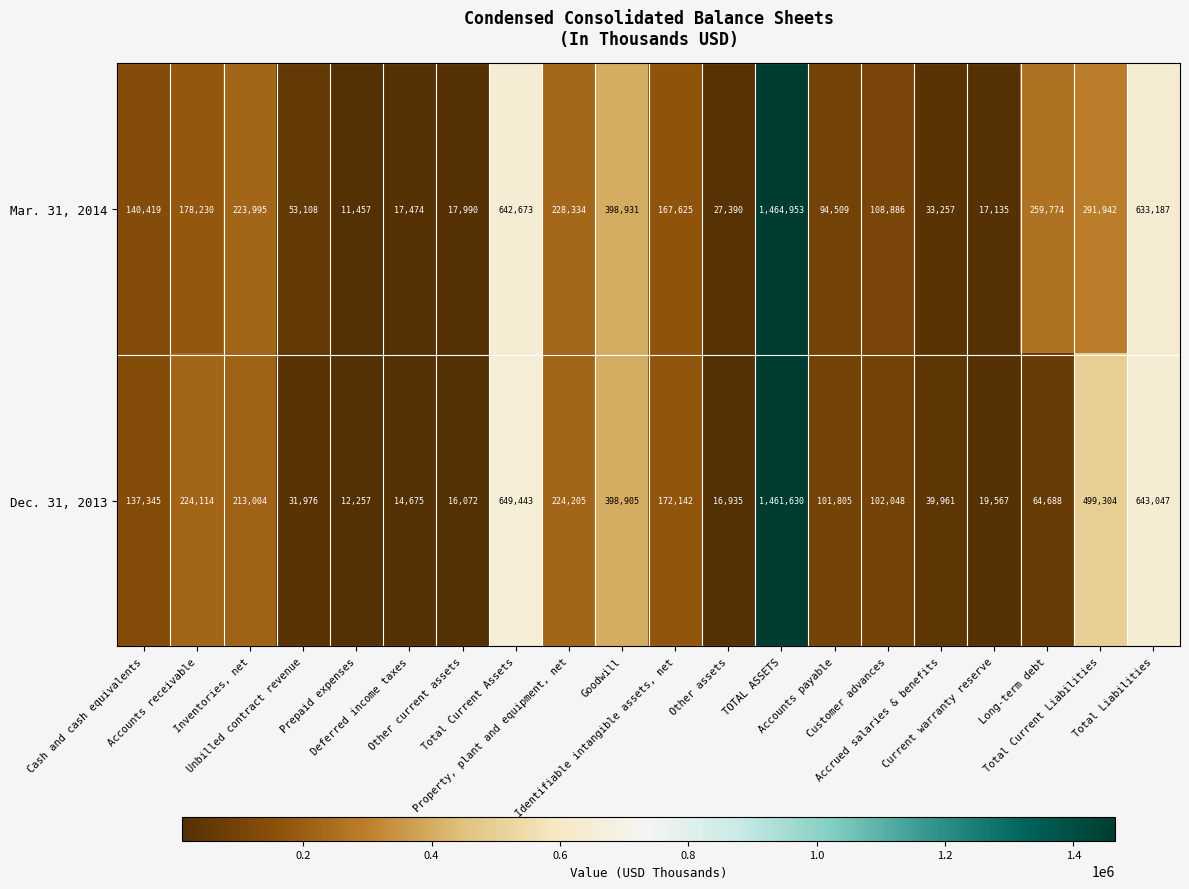

Which series has the widest spread of values?

Mar. 31, 2014